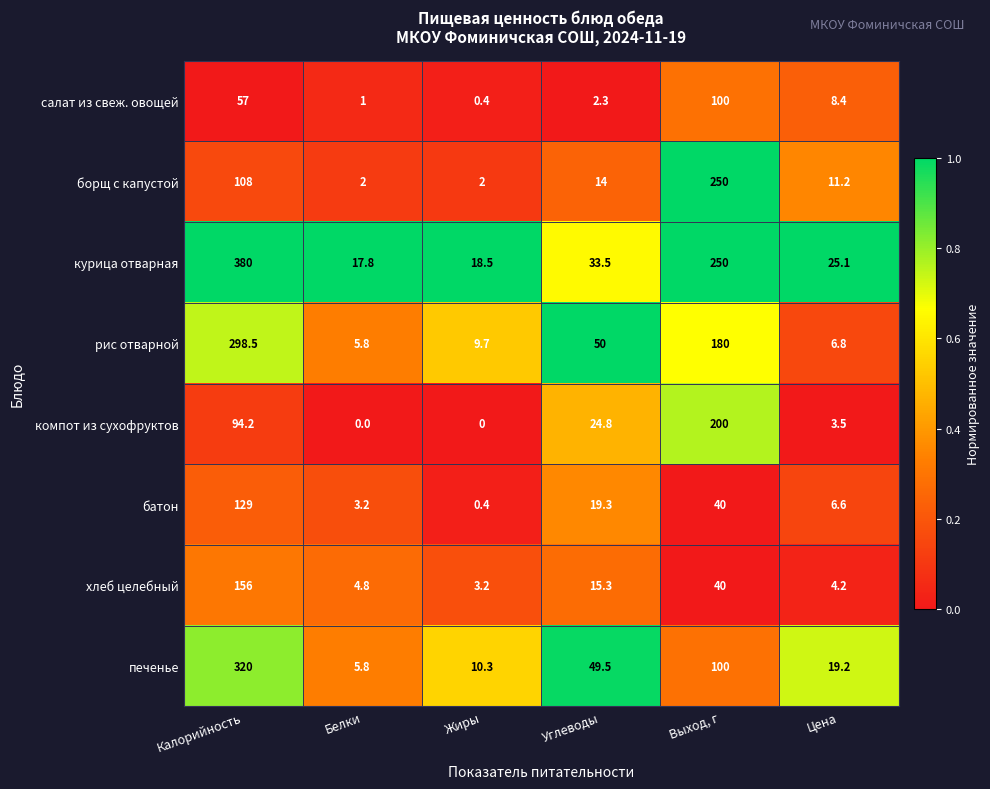

True or false: салат из свеж. овощей has a value of 26.6 at Калорийность.

False